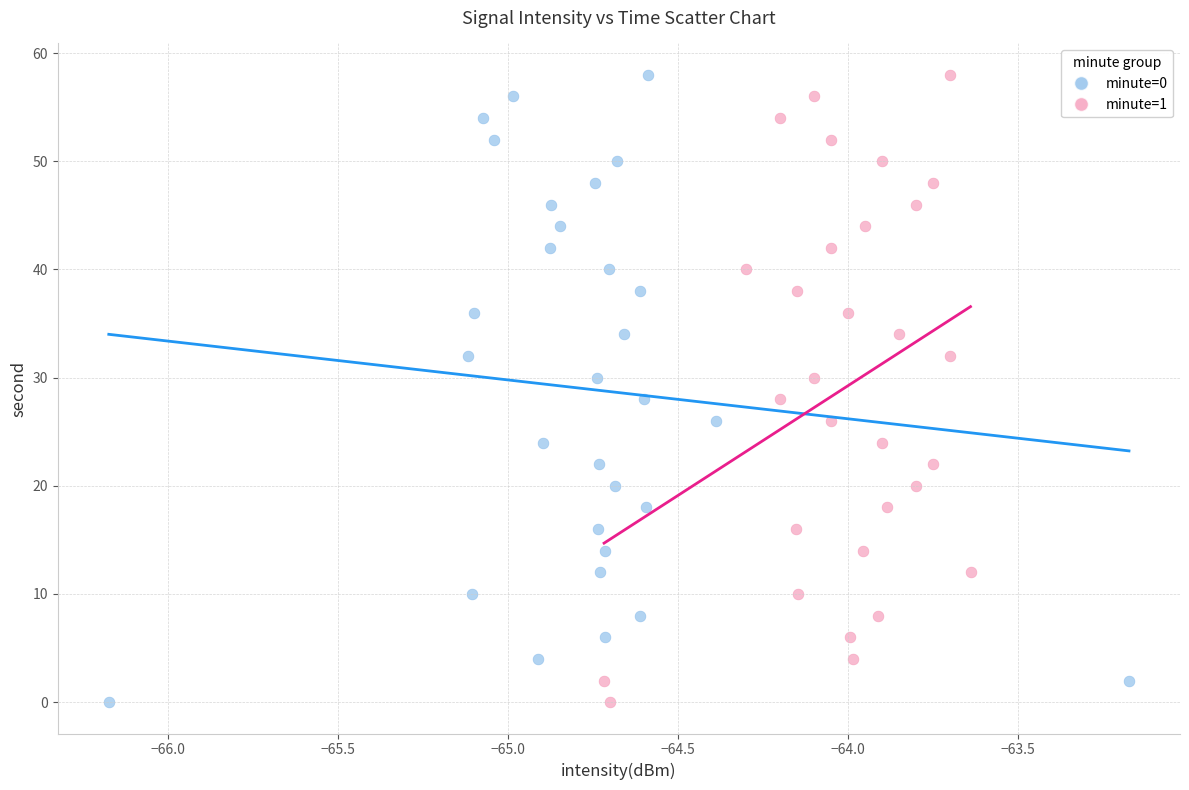

What are all the series names shown in the legend?

minute=0, minute=1